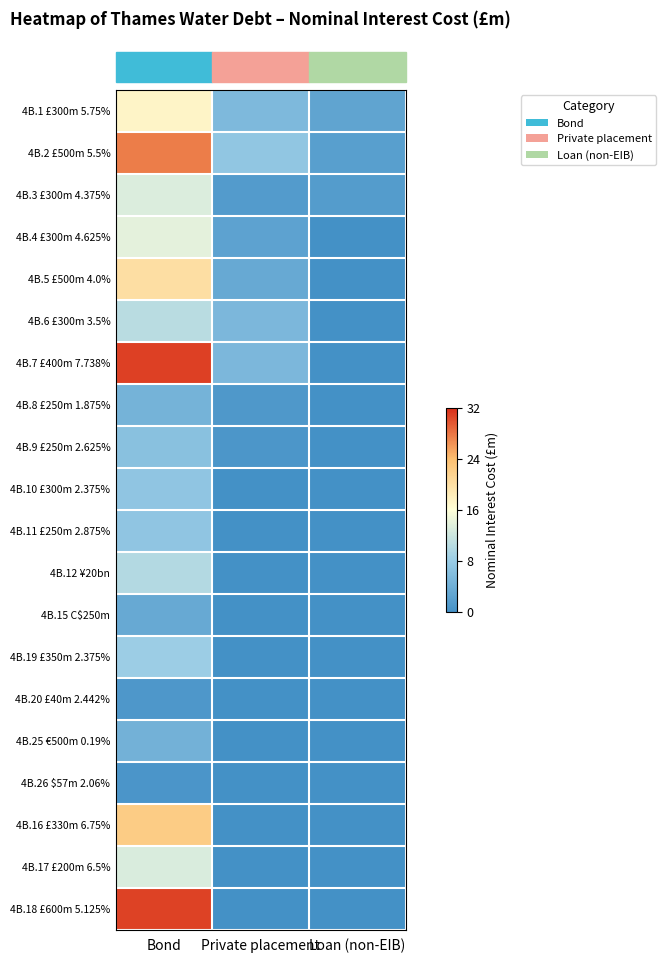

At which category is the sum across all series the highest?

Bond